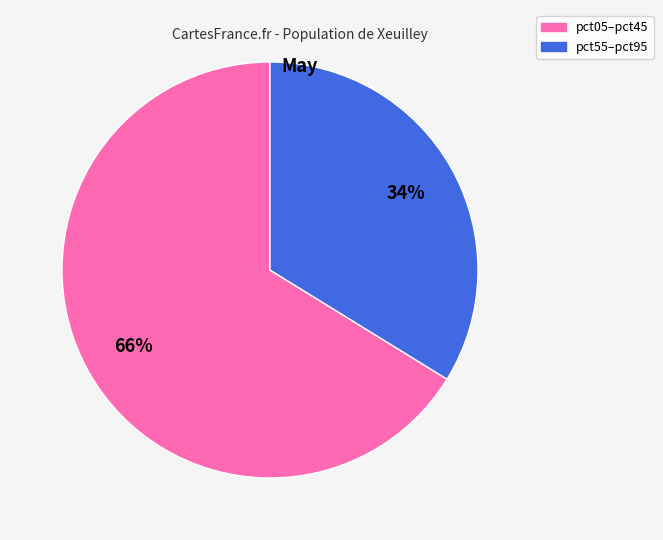

To the nearest percent, what is the average slice percentage?

50%